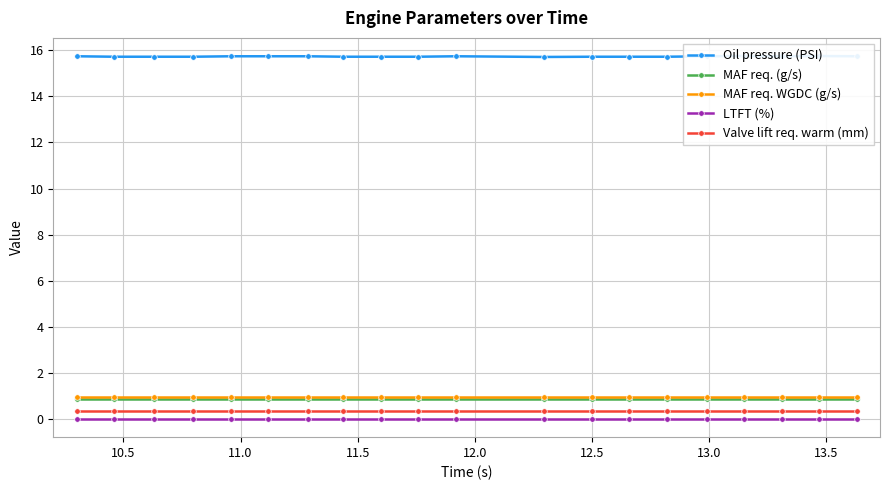

True or false: Oil pressure (PSI) and MAF req. (g/s) cross at least once.

False